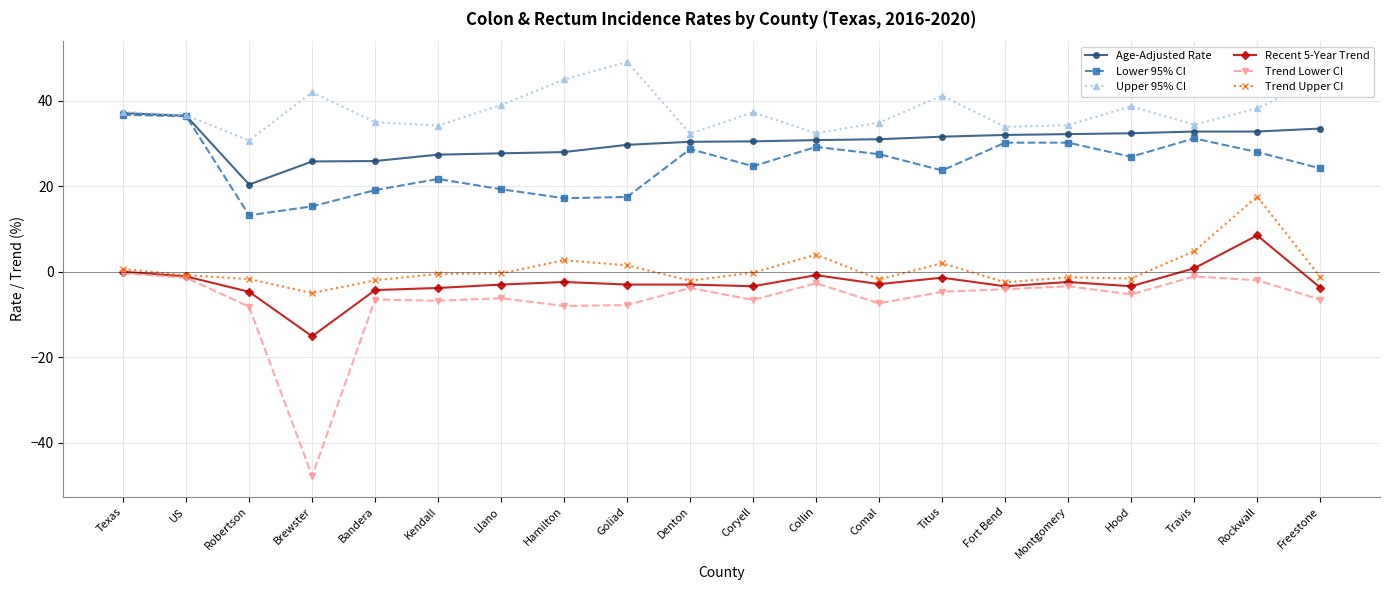

Is the value of Age-Adjusted Rate at Llano greater than the value of Recent 5-Year Trend at Rockwall?

Yes